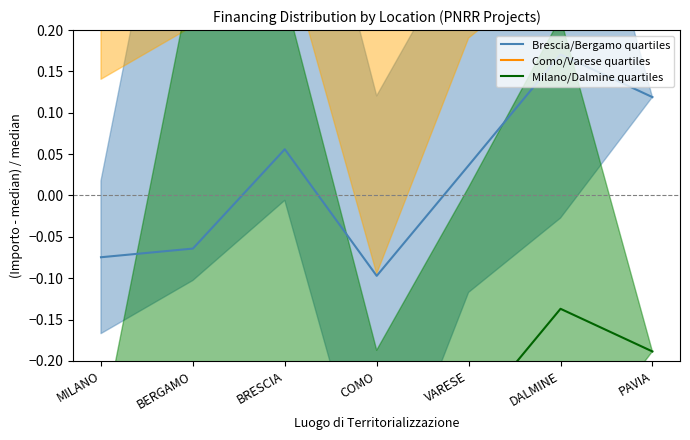

Which category has the lowest value in the Milano/Dalmine quartiles series?

COMO